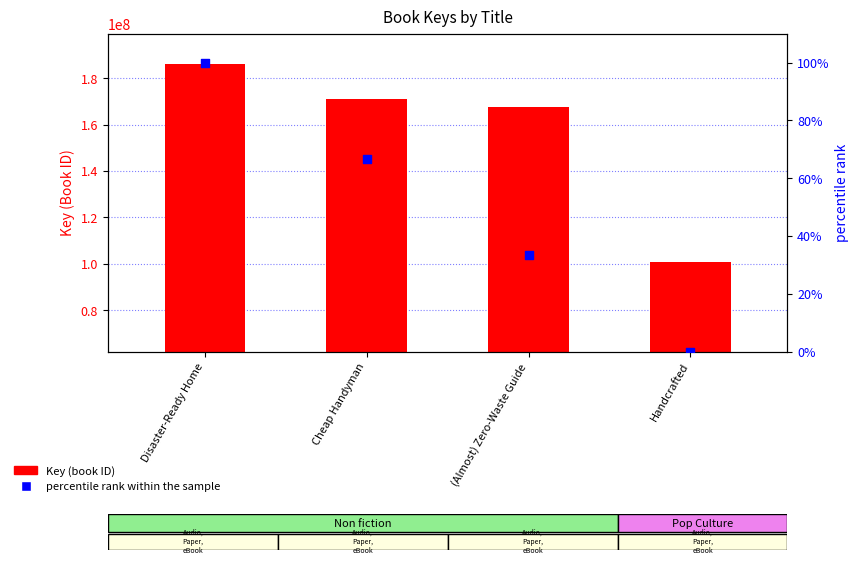

Which series has the largest total across all categories?

Key (unique book ID)